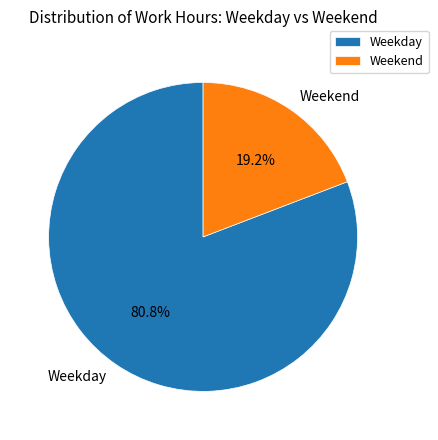

Combined, what portion of the pie is Weekend and Weekday?

100.0%